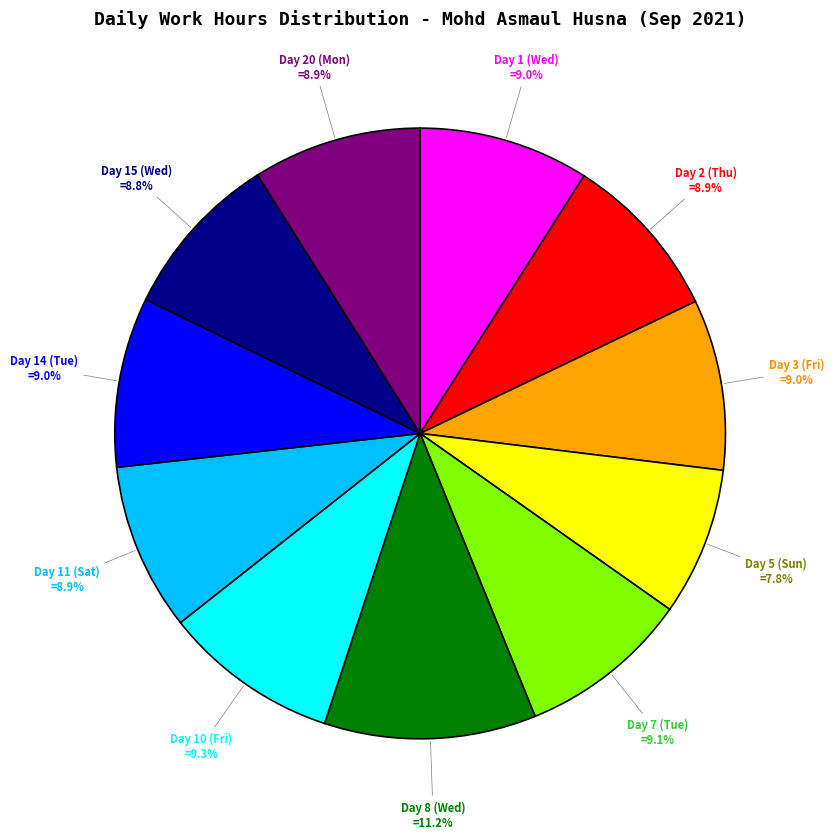

To the nearest percent, what portion does Day 11 (Sat) represent?

9%